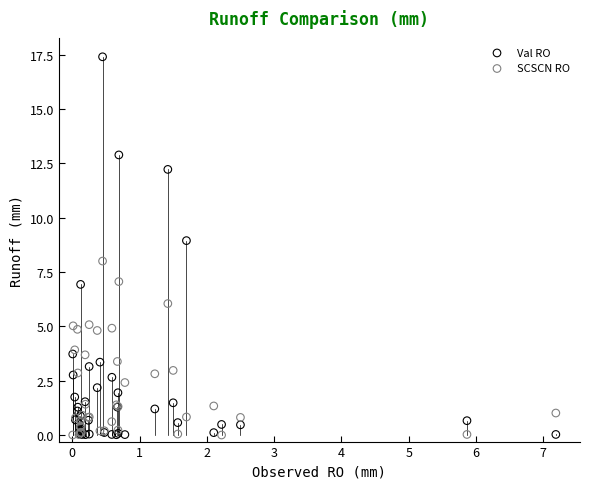

Which series has the widest spread of Y values?

Val RO